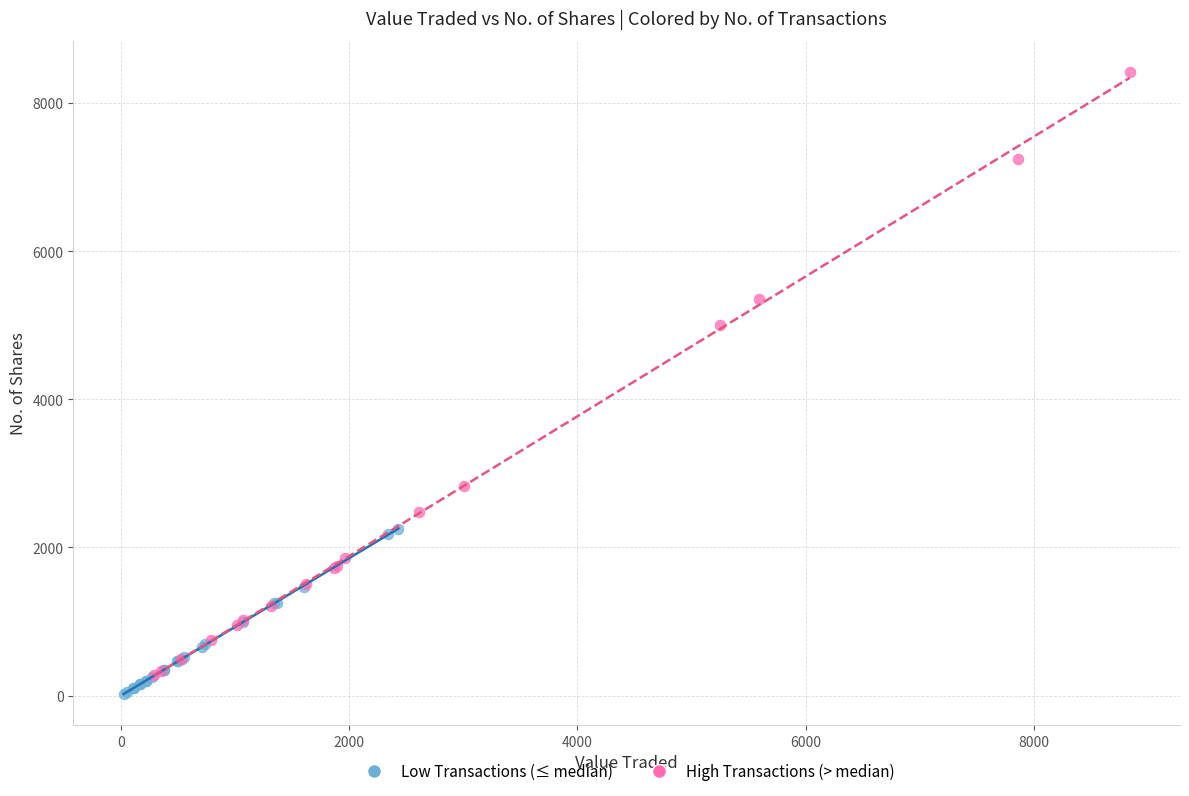

Which series contains the highest Y value?

High Transactions (> median)